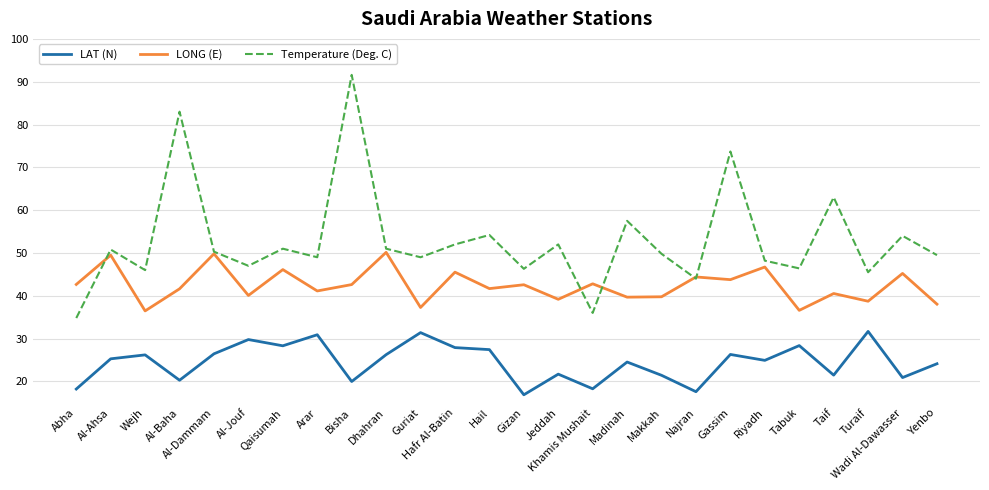

What is the difference between the highest and lowest values at Jeddah?

30.3